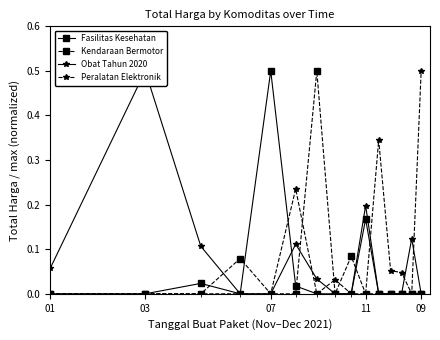

How many times do Fasilitas Kesehatan and Obat Tahun 2020 cross each other?

1